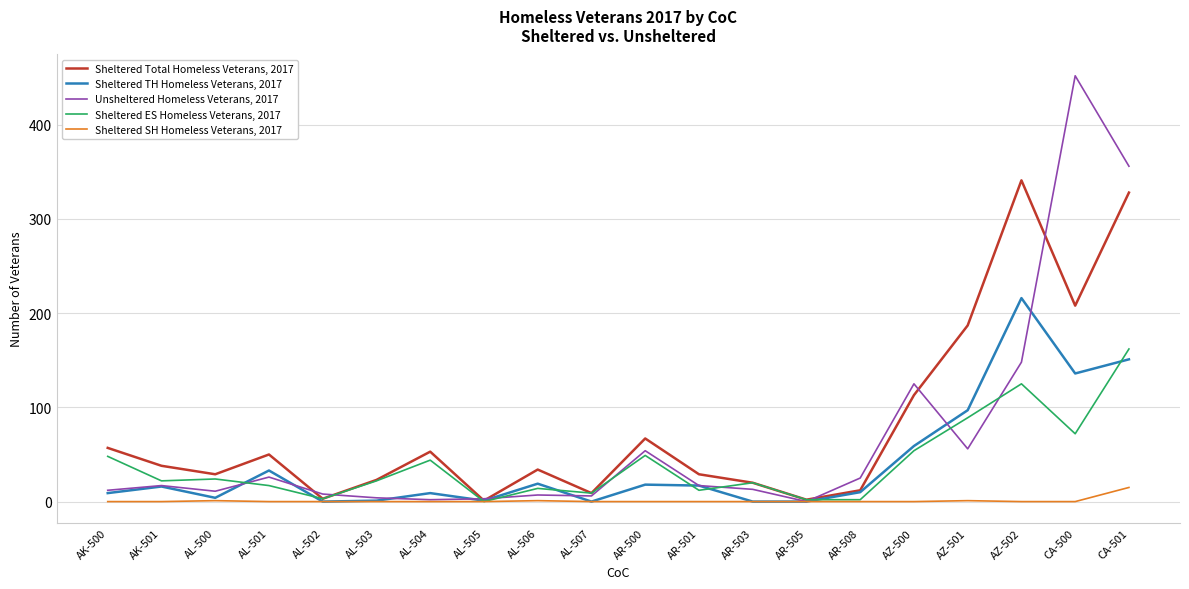

Where do Sheltered TH Homeless Veterans, 2017 and Sheltered ES Homeless Veterans, 2017 first cross each other?

AL-500 and AL-501